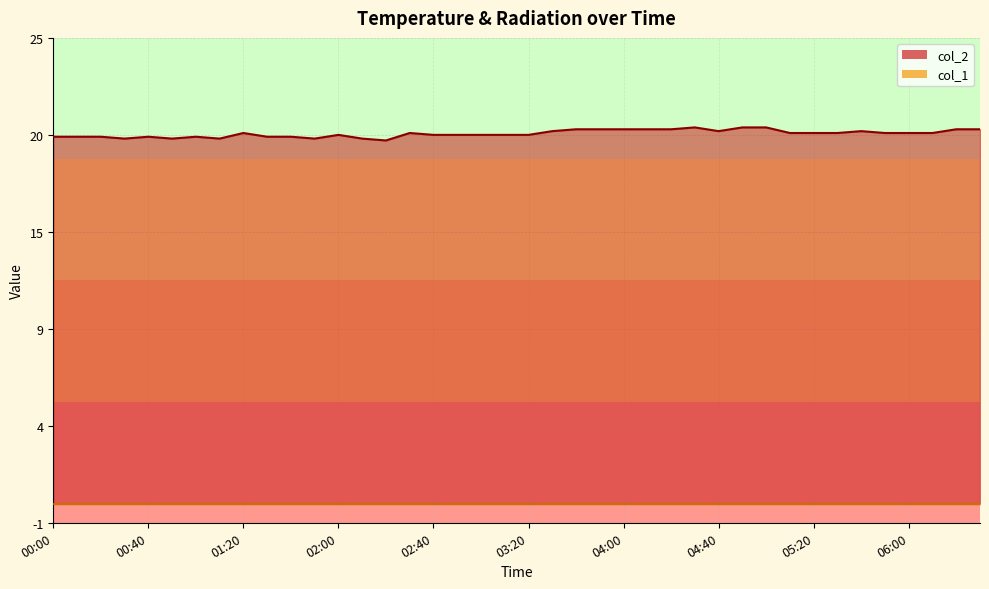

What is the label of the 15th point from the right?

04:10